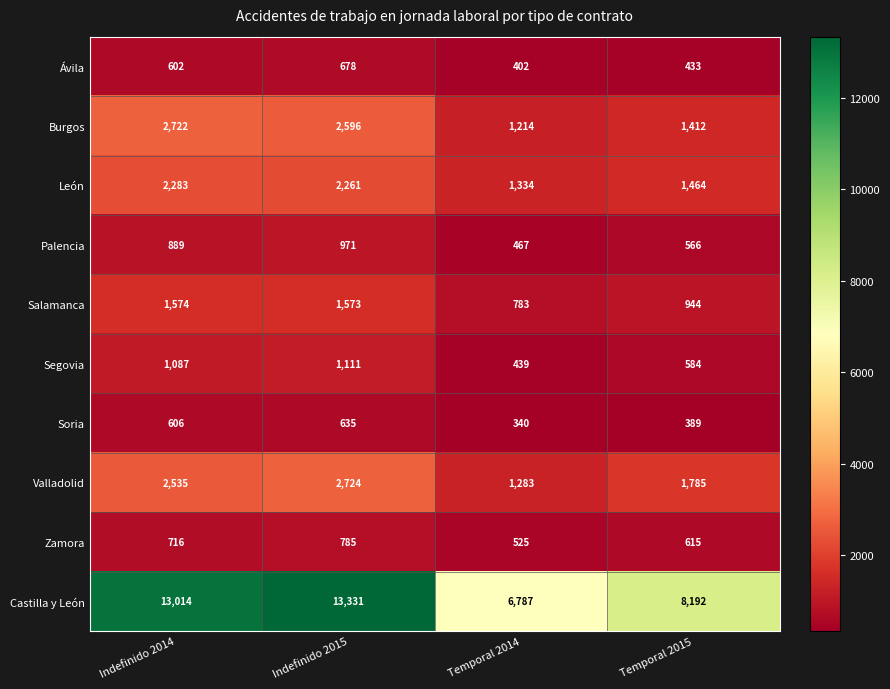

How many data points does each series have?

4